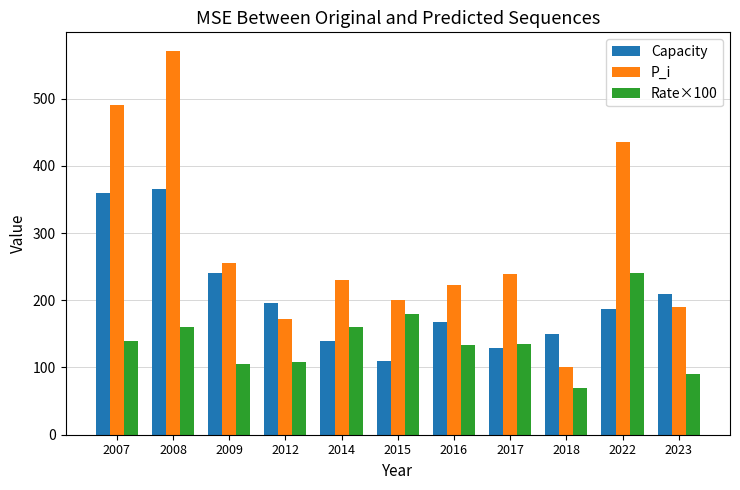

How many groups of bars are there?

11